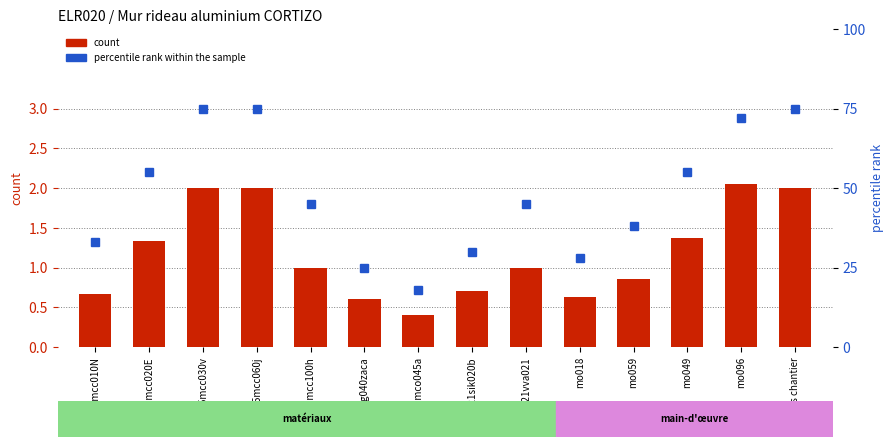

What is the sum of all count values?

16.6